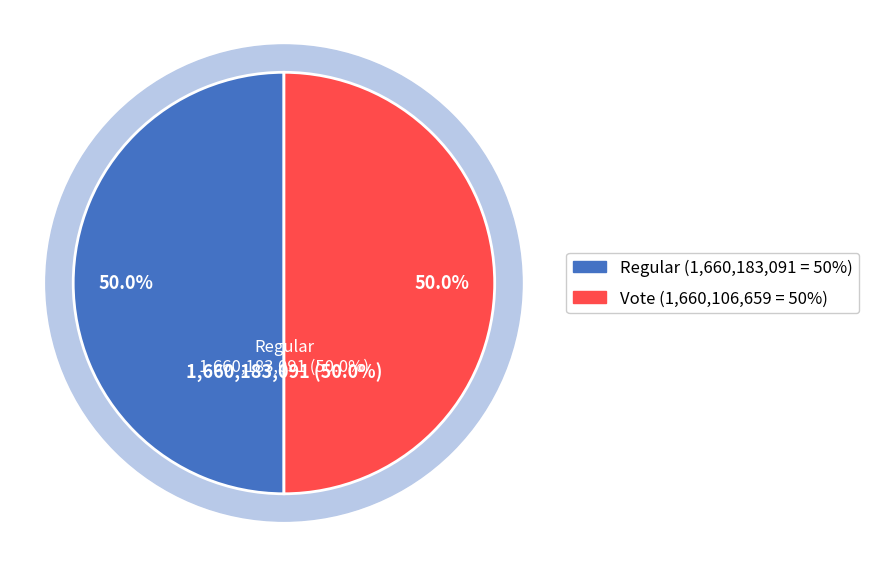

To the nearest percent, what portion does Regular represent?

50%